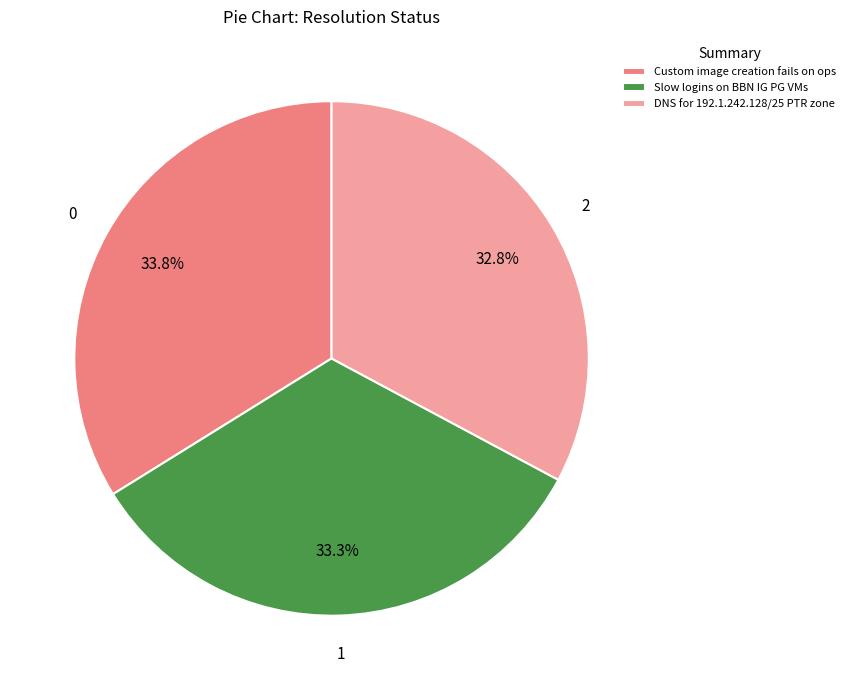

To the nearest percent, what is the difference between the largest and smallest slice percentages?

1%